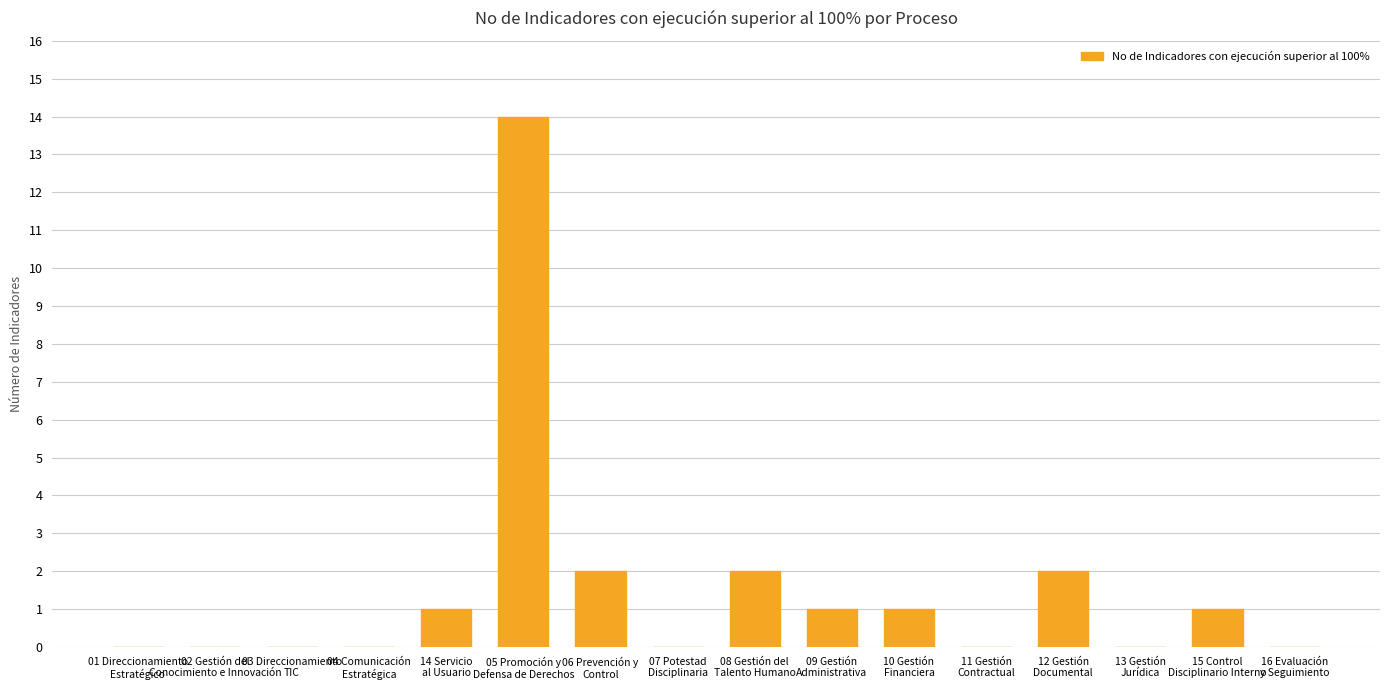

What is the maximum value shown in the chart?

14